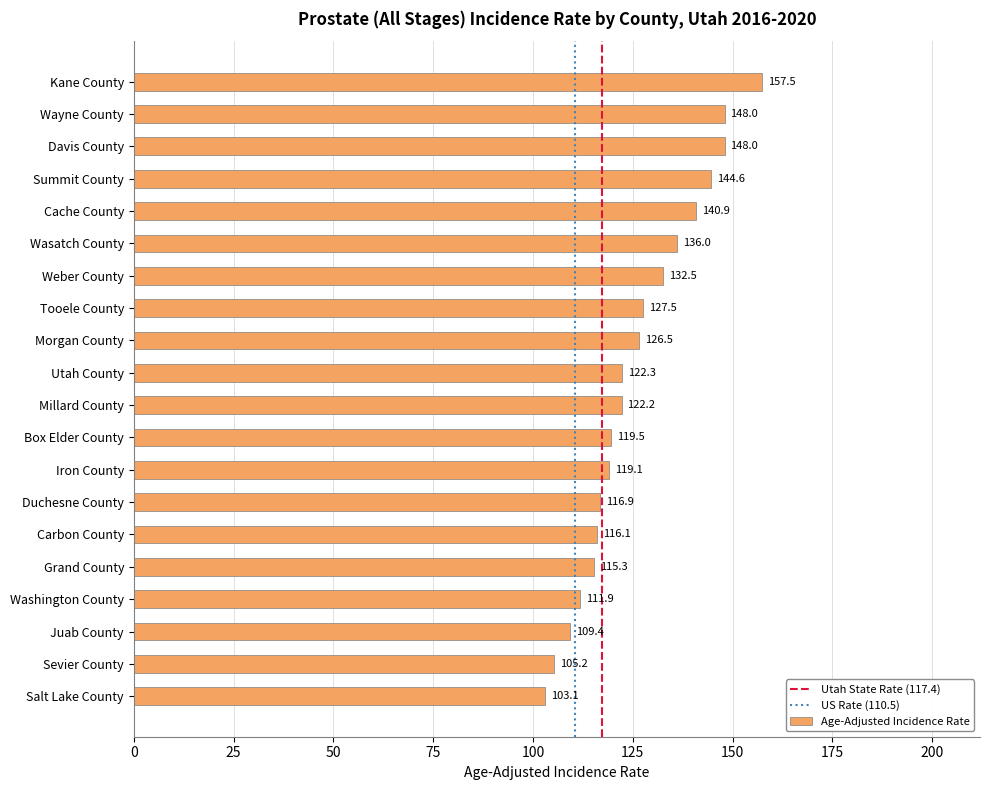

What is the value of the 19th bar from the top?

105.2